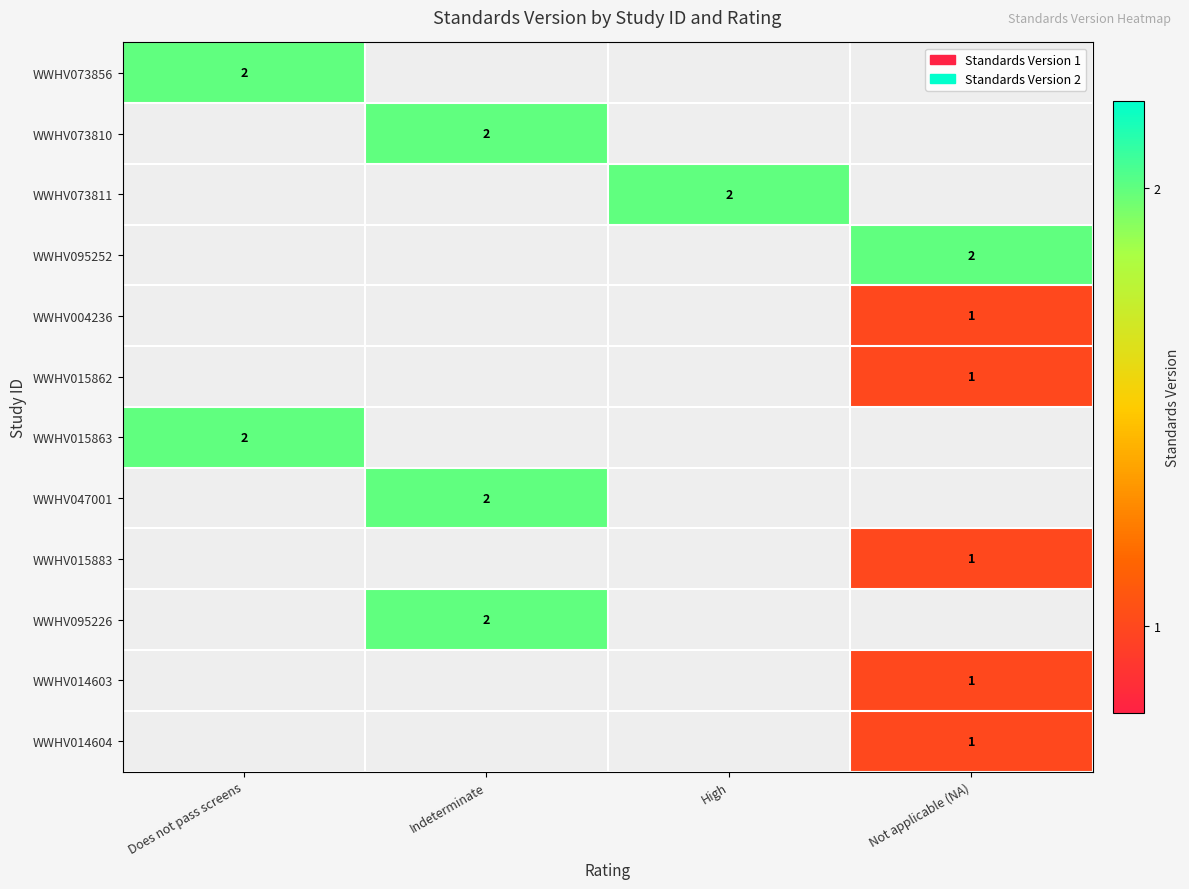

The value of WWHV015883 at Not applicable (NA) is 1. True or false?

True